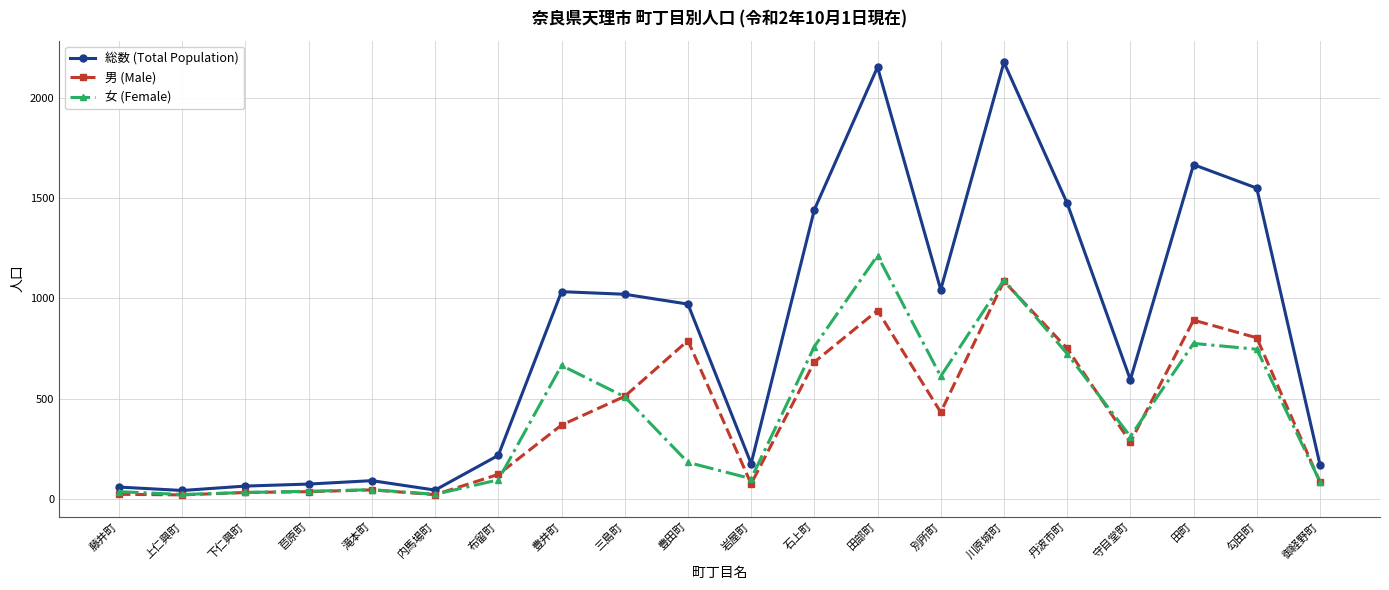

What is the difference between the second highest and second lowest values in the 女 (Female) series?

1068